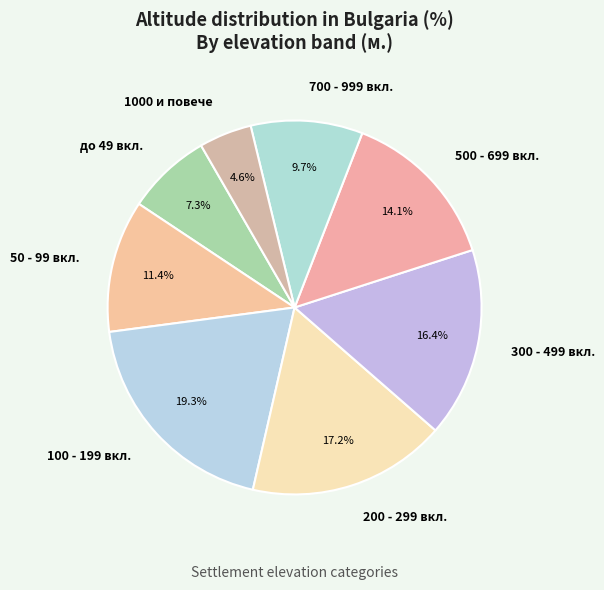

Rank the categories by value from highest to lowest.

100 - 199 вкл., 200 - 299 вкл., 300 - 499 вкл., 500 - 699 вкл., 50 - 99 вкл., 700 - 999 вкл., до 49 вкл., 1000 и повече